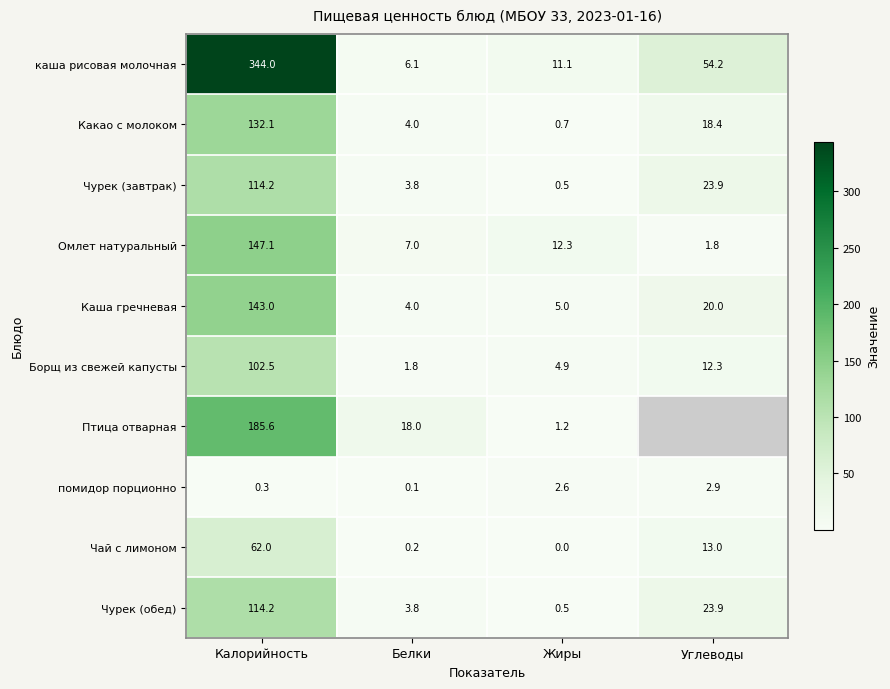

What is the sum of the Какао с молоком values at Углеводы and Белки?

22.4